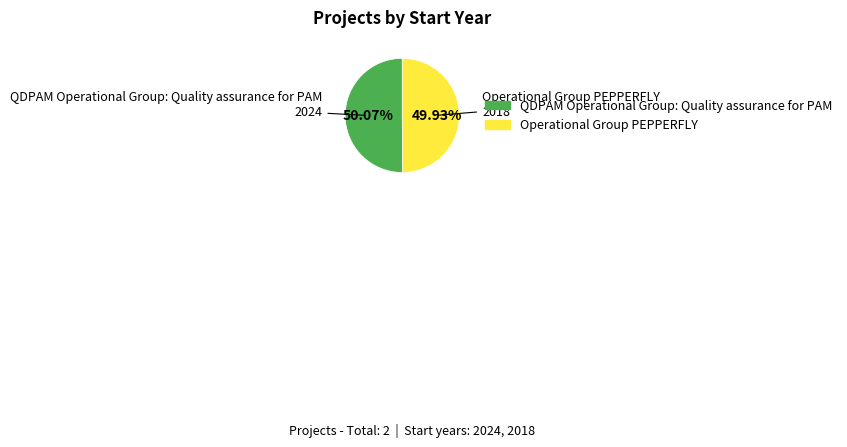

To the nearest percent, what portion does Operational Group PEPPERFLY represent?

50%